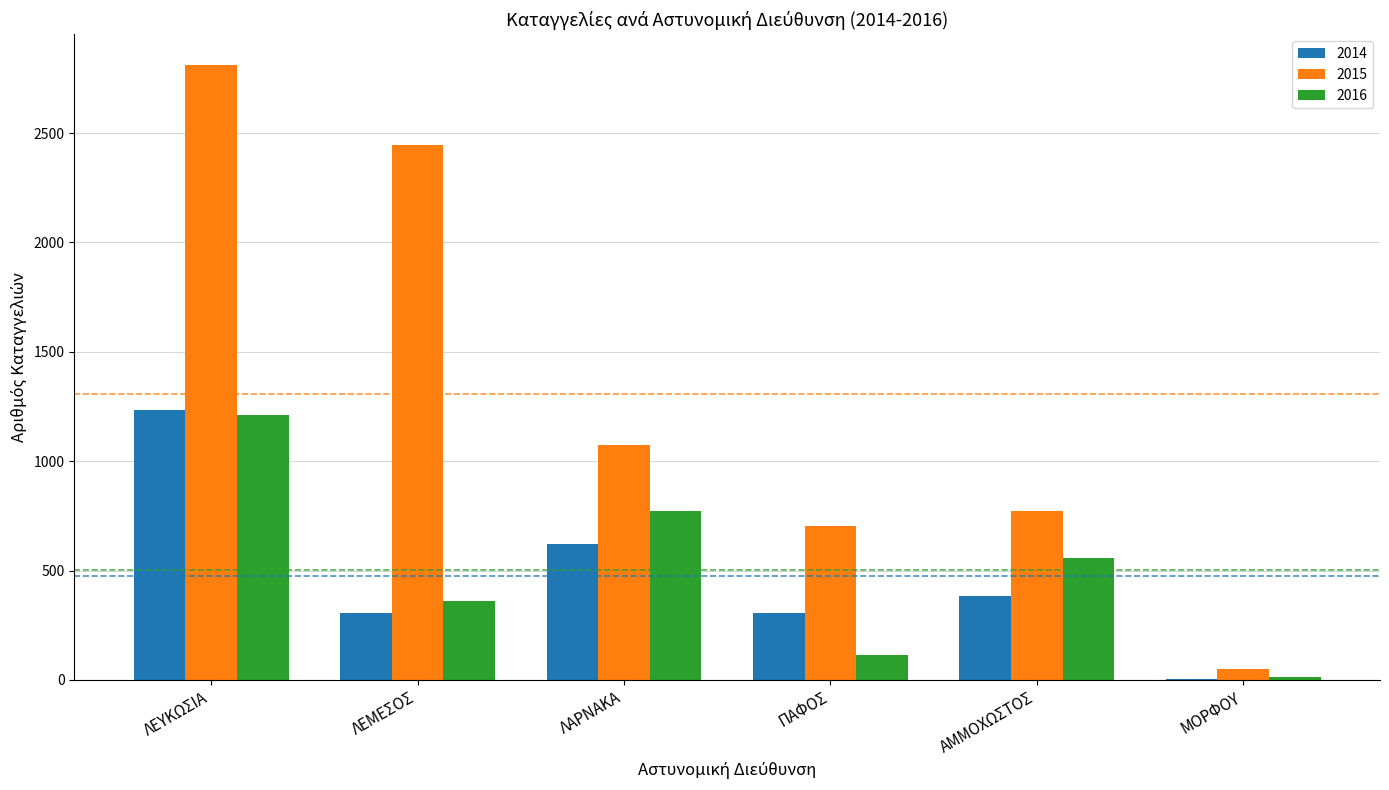

What is the spread (max minus min) of values at ΛΕΥΚΩΣΙΑ?

1602